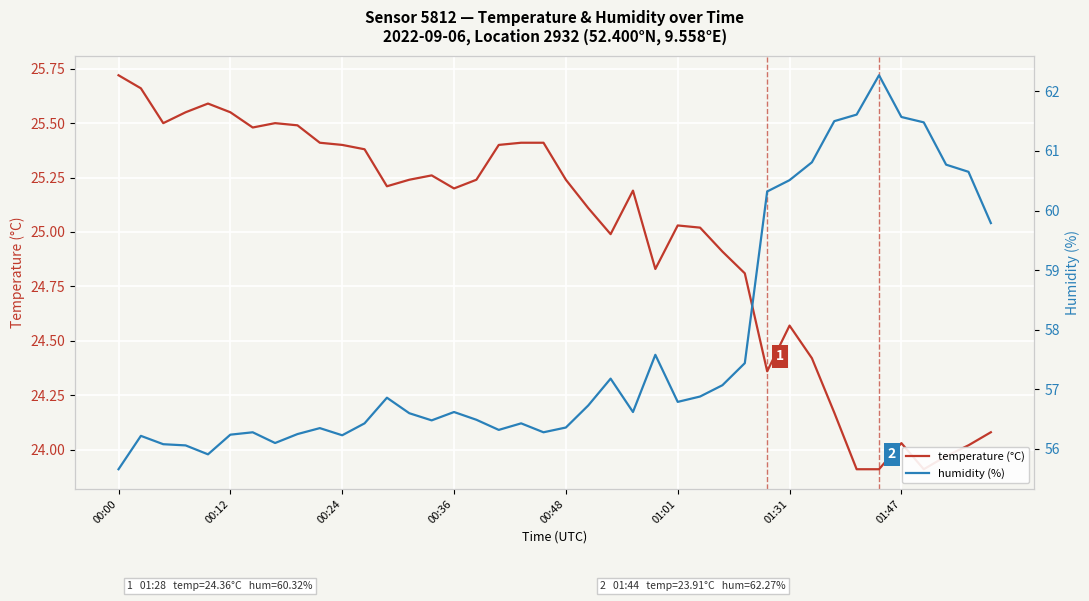

How many interior local valleys does the temperature series have?

8